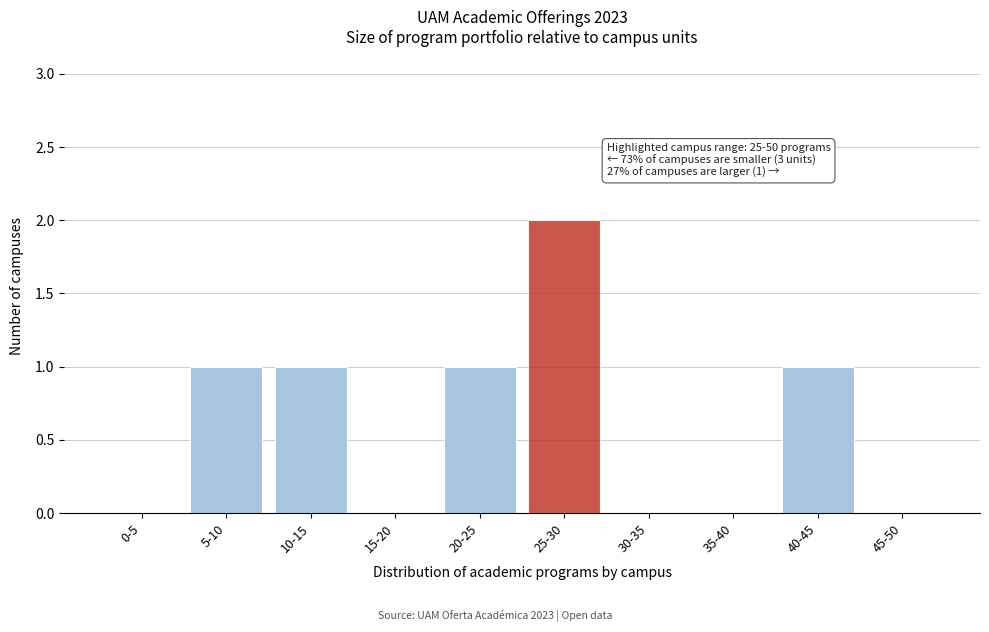

Reading right to left, extract all data points from this chart.

45-50=0	40-45=1	35-40=0	30-35=0	25-30=2	20-25=1	15-20=0	10-15=1	5-10=1	0-5=0